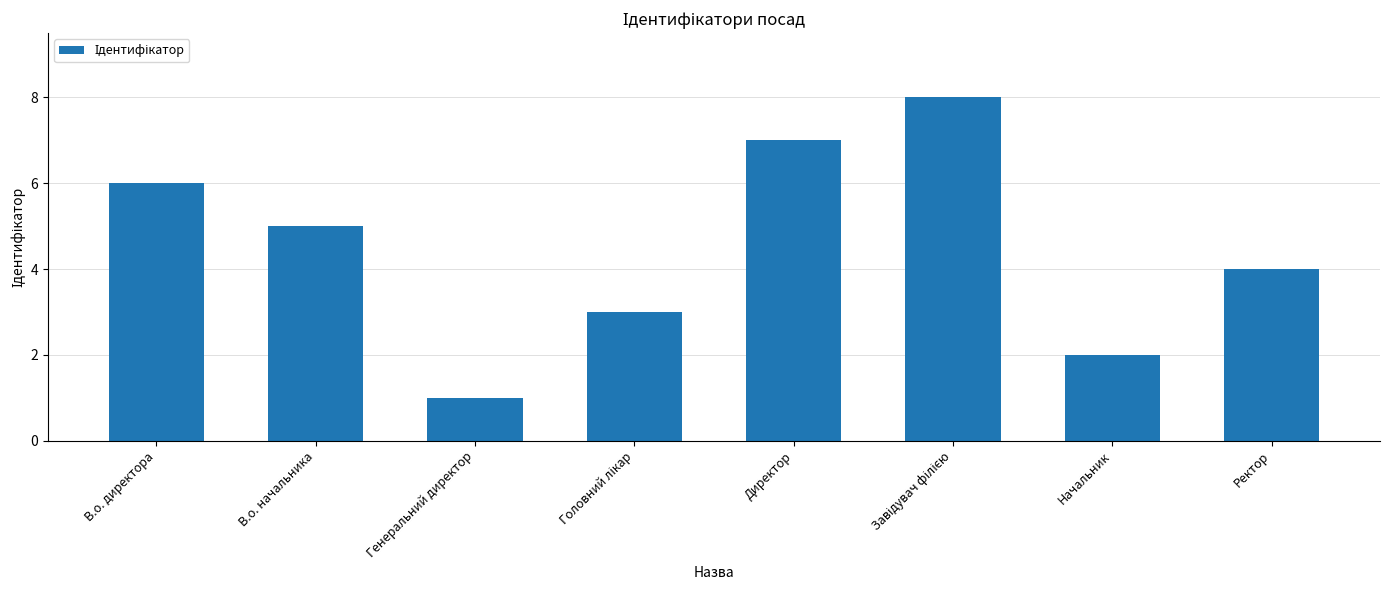

What is the label of the 8th bar from the right?

В.о. директора